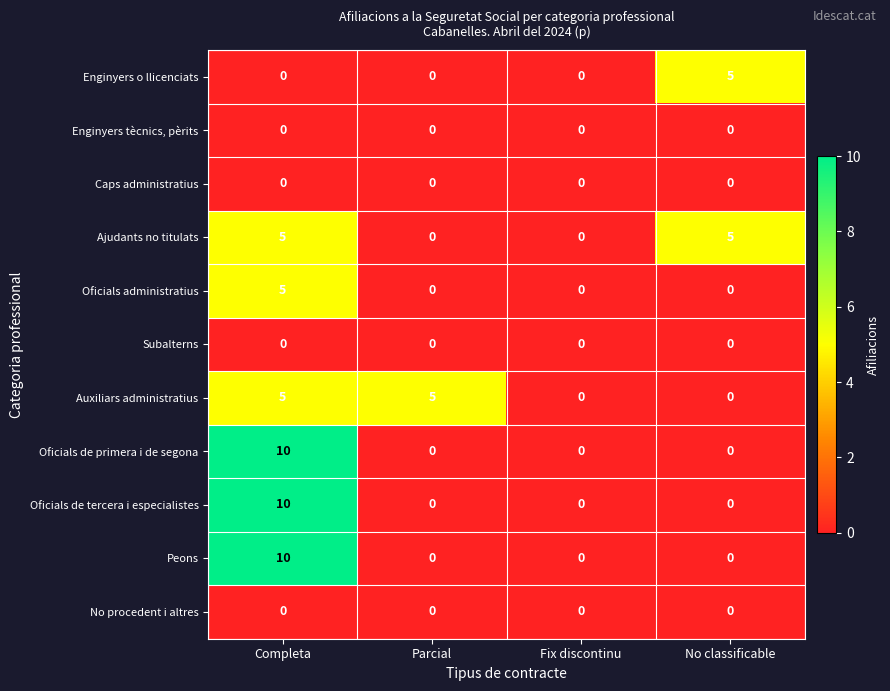

Which category has the highest value across all series?

Completa